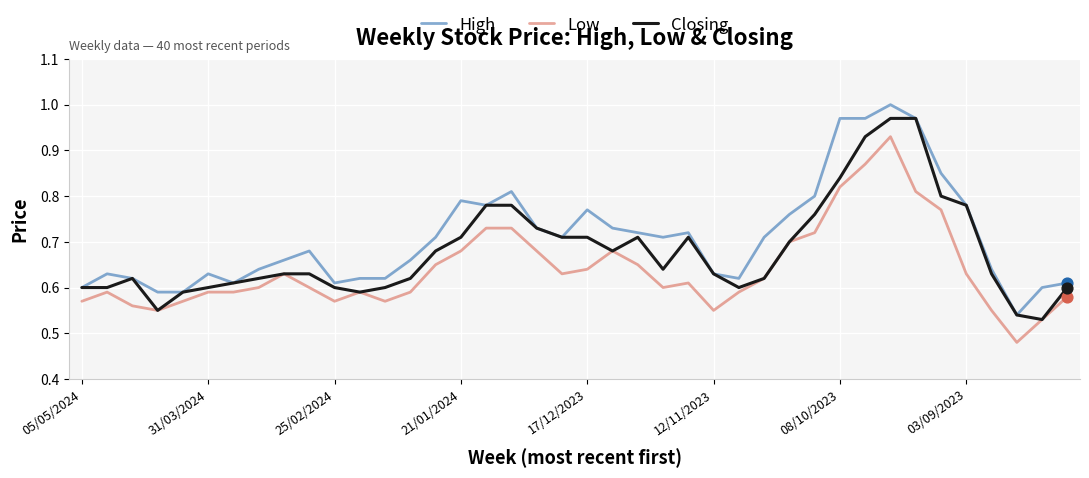

List the series in order of their peak value, lowest first.

Low, Closing, High